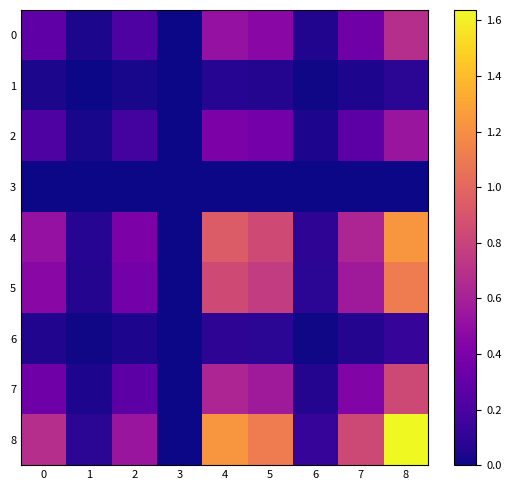

Reading left to right, transcribe all the data shown in this chart.

0: 0=0.3	1=0.0	2=0.2	3=0.0	4=0.5	5=0.5	6=0.1	7=0.3	8=0.7
1: 0=0.0	1=0.0	2=0.0	3=0.0	4=0.1	5=0.1	6=0.0	7=0.0	8=0.1
2: 0=0.2	1=0.0	2=0.2	3=0.0	4=0.4	5=0.4	6=0.0	7=0.3	8=0.5
3: 0=0.0	1=0.0	2=0.0	3=0.0	4=0.0	5=0.0	6=0.0	7=0.0	8=0.0
4: 0=0.5	1=0.1	2=0.4	3=0.0	4=0.9	5=0.8	6=0.1	7=0.6	8=1.2
5: 0=0.5	1=0.1	2=0.4	3=0.0	4=0.8	5=0.8	6=0.1	7=0.6	8=1.1
6: 0=0.1	1=0.0	2=0.0	3=0.0	4=0.1	5=0.1	6=0.0	7=0.1	8=0.1
7: 0=0.3	1=0.0	2=0.3	3=0.0	4=0.6	5=0.6	6=0.1	7=0.4	8=0.8
8: 0=0.7	1=0.1	2=0.5	3=0.0	4=1.2	5=1.1	6=0.1	7=0.8	8=1.6